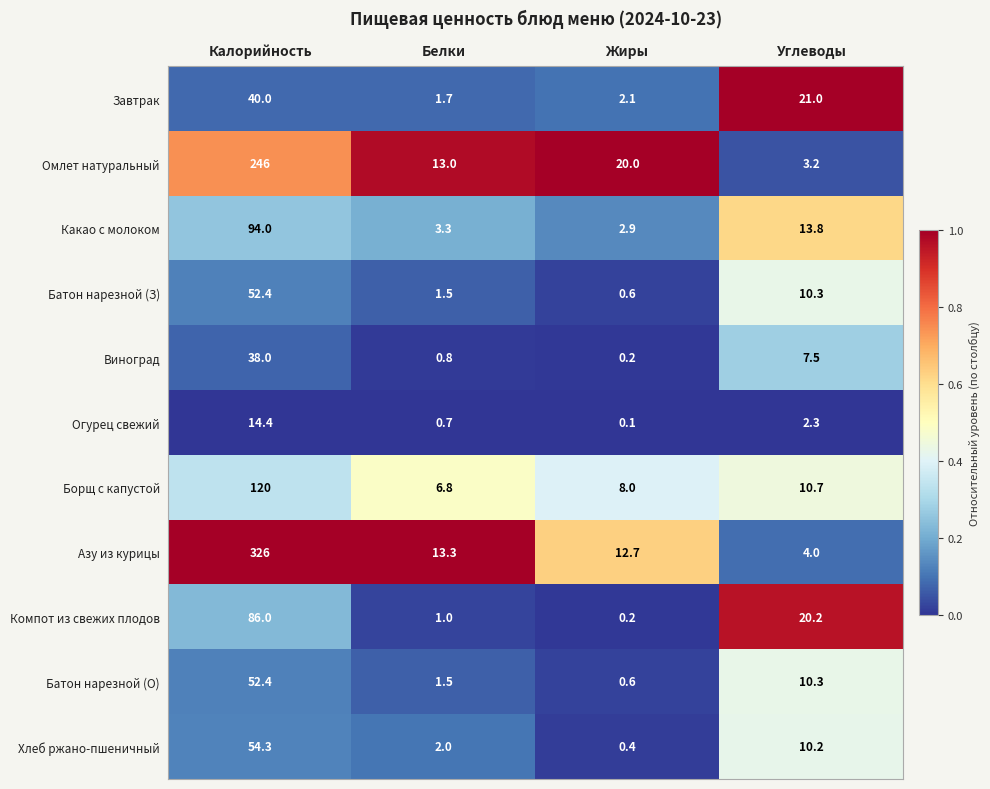

What is the sum of the Батон нарезной (З) values at Углеводы and Белки?

11.8